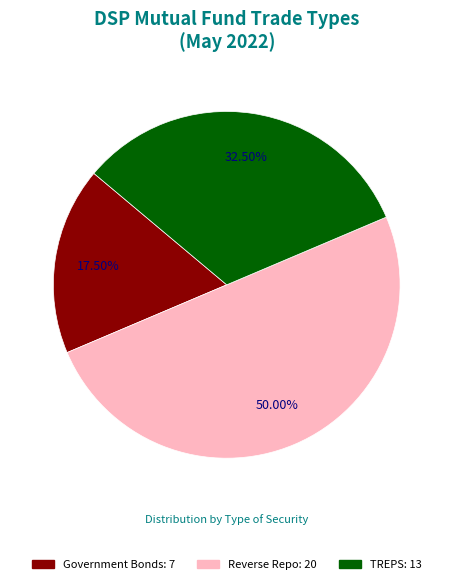

True or false: Government Bonds accounts for 29% of the total.

False